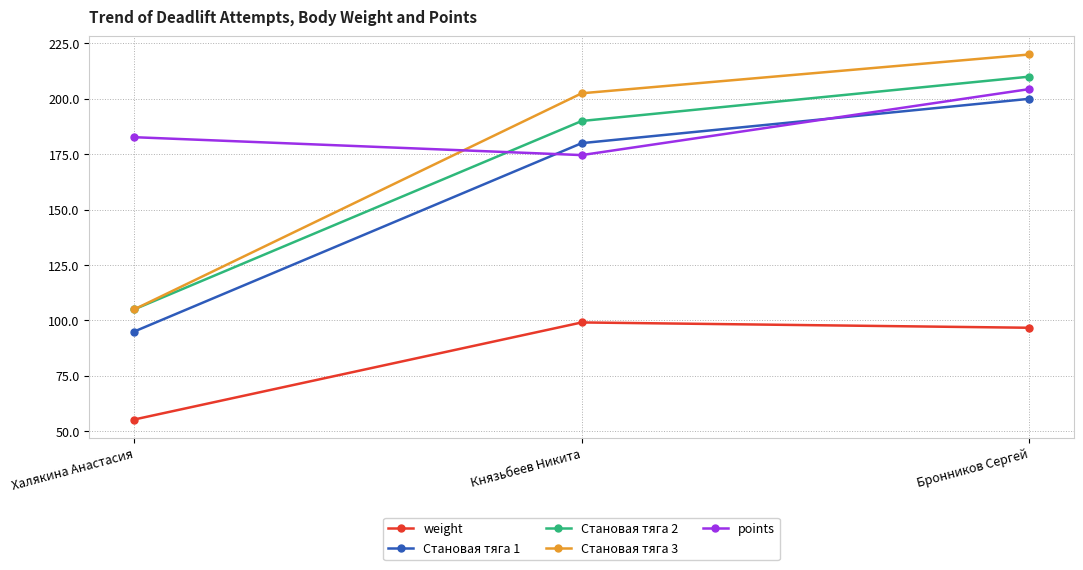

Is it true that Становая тяга 1 equals 180.0 at Князьбеев Никита?

True